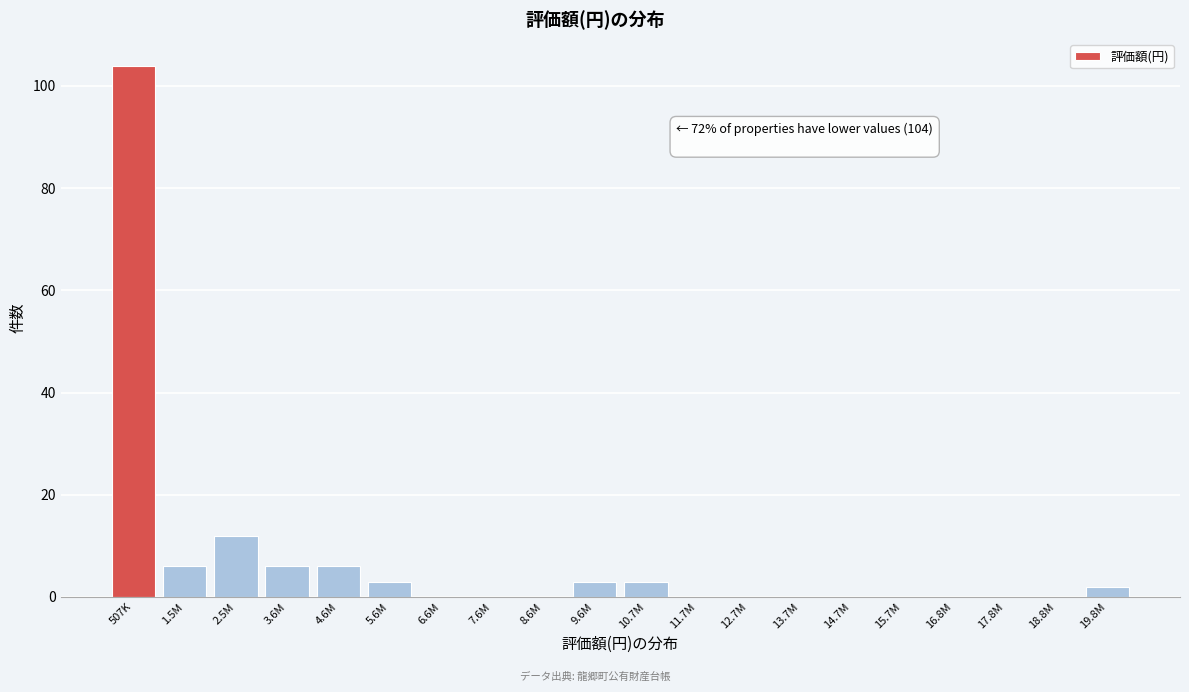

Reading right to left, extract all data points from this chart.

19.8M=2	18.8M=0	17.8M=0	16.8M=0	15.7M=0	14.7M=0	13.7M=0	12.7M=0	11.7M=0	10.7M=3	9.6M=3	8.6M=0	7.6M=0	6.6M=0	5.6M=3	4.6M=6	3.6M=6	2.5M=12	1.5M=6	507K=104